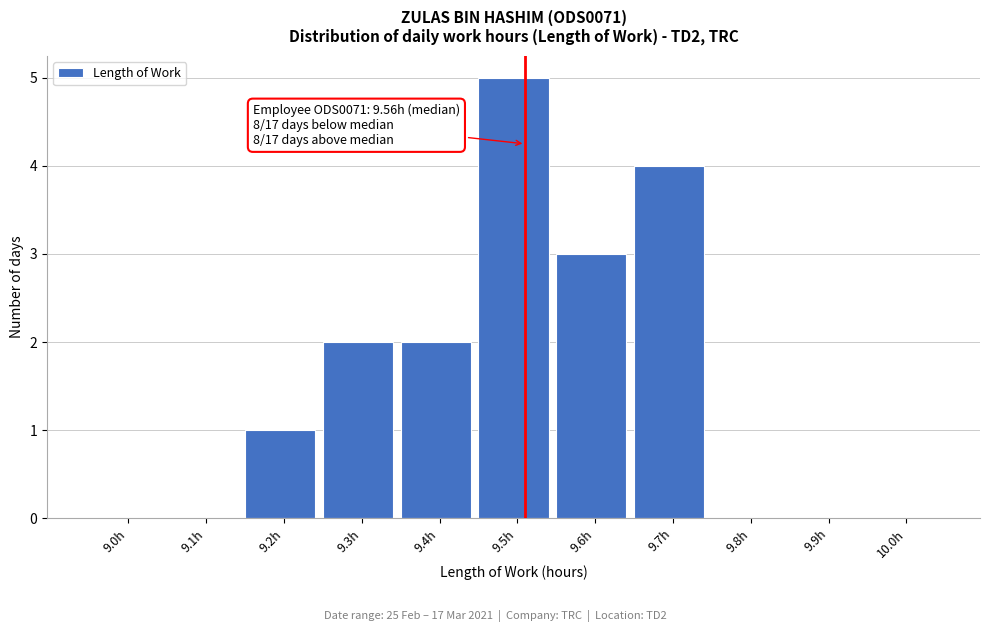

Reading left to right, list all the values displayed in this chart.

9.0h=0	9.1h=0	9.2h=1	9.3h=2	9.4h=2	9.5h=5	9.6h=3	9.7h=4	9.8h=0	9.9h=0	10.0h=0